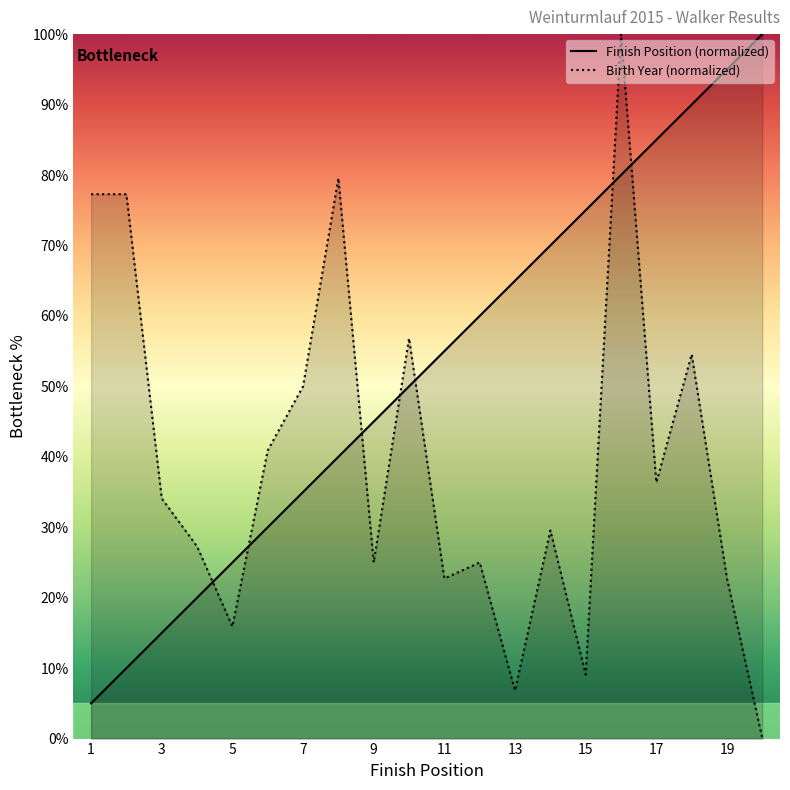

Rank the series at 6 from highest to lowest value.

Birth Year, Finish Position